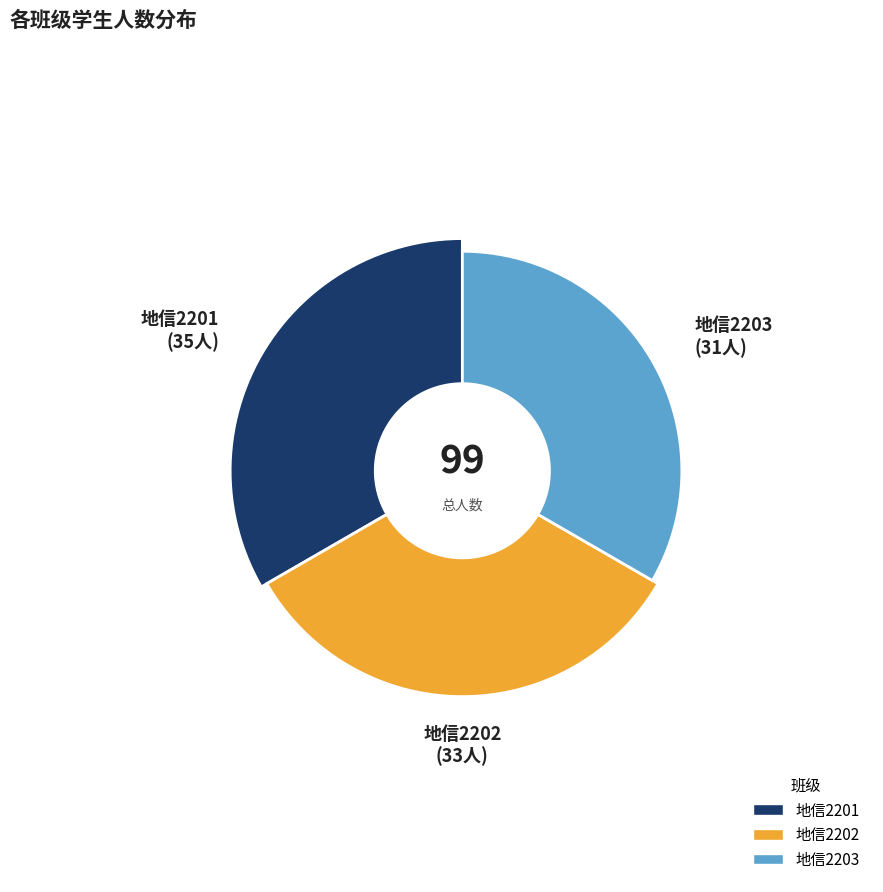

Does any single category account for the majority?

No